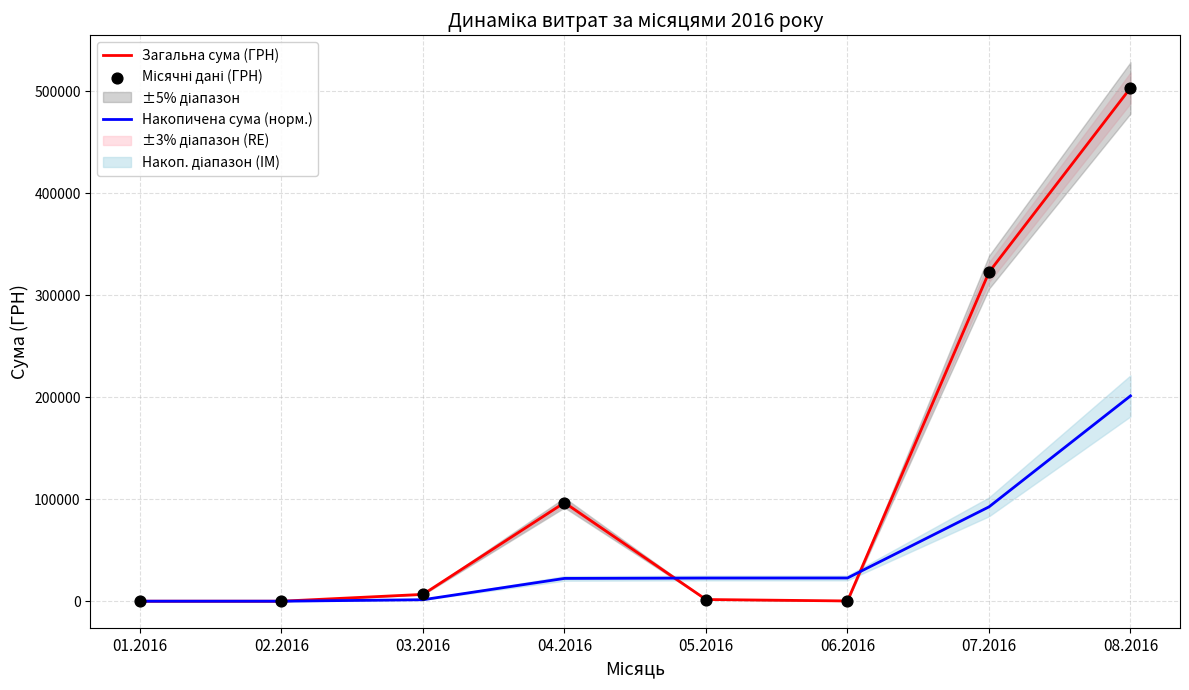

At how many categories does at least one series exceed 114291?

2